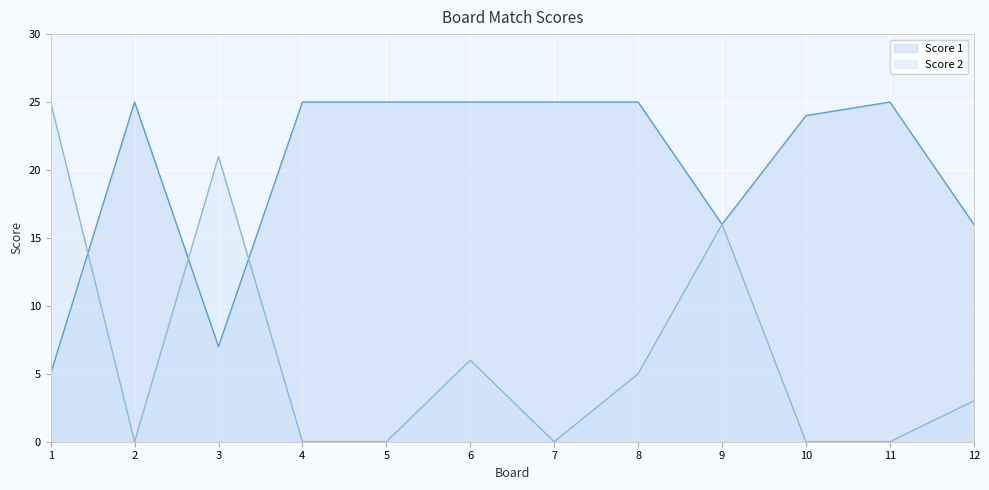

What is the greatest value displayed?

25